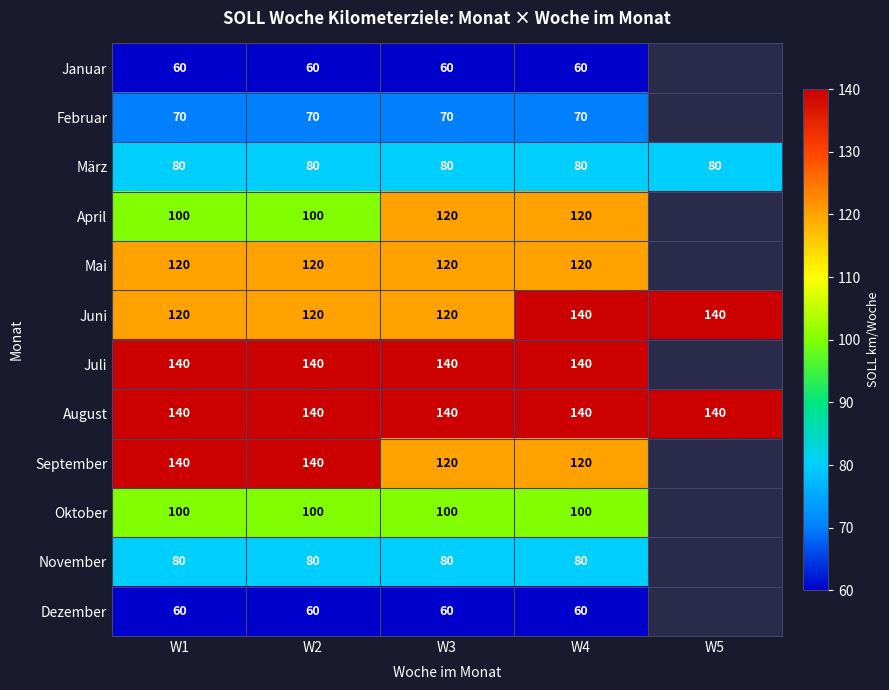

True or false: Oktober has a value of 162.0 at W4.

False